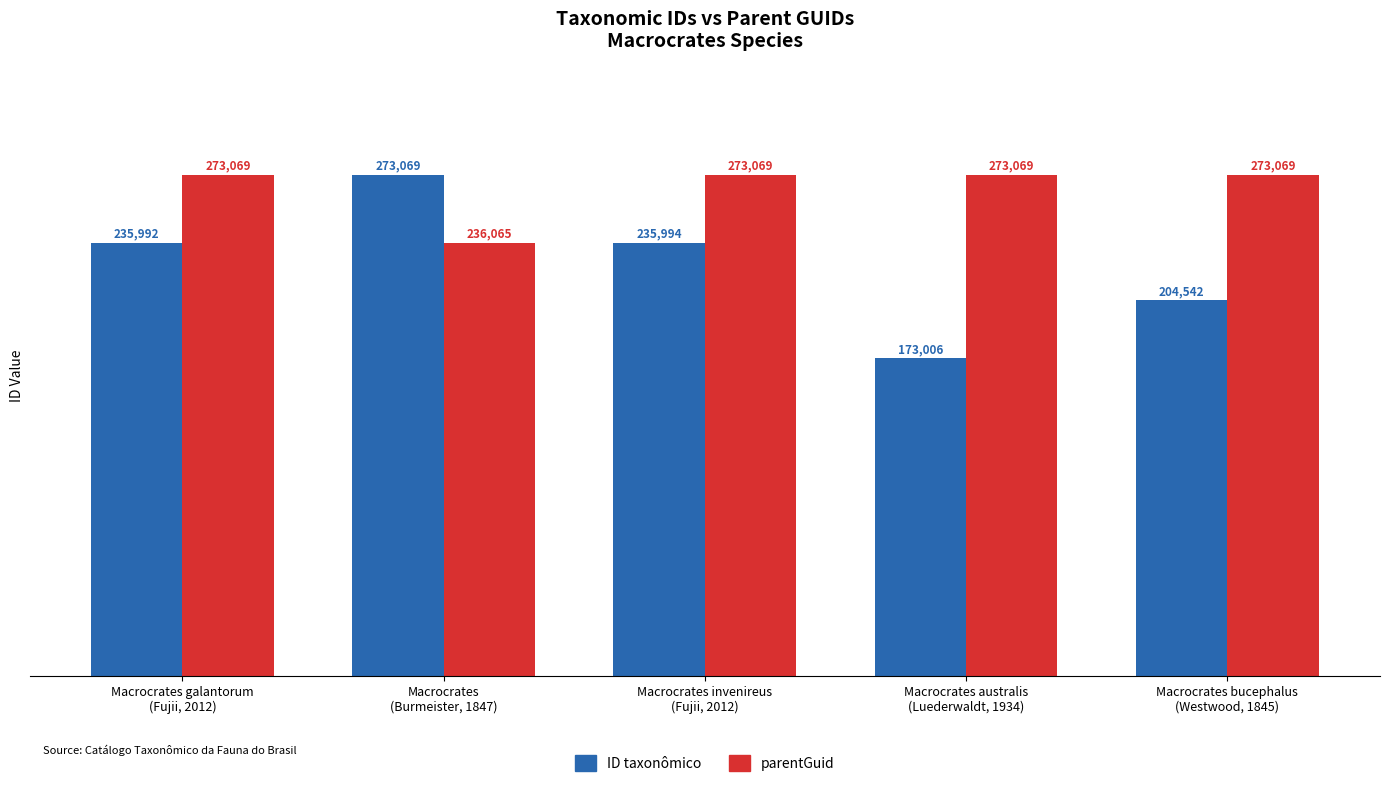

What are all the series names shown in the legend?

ID taxonômico, parentGuid